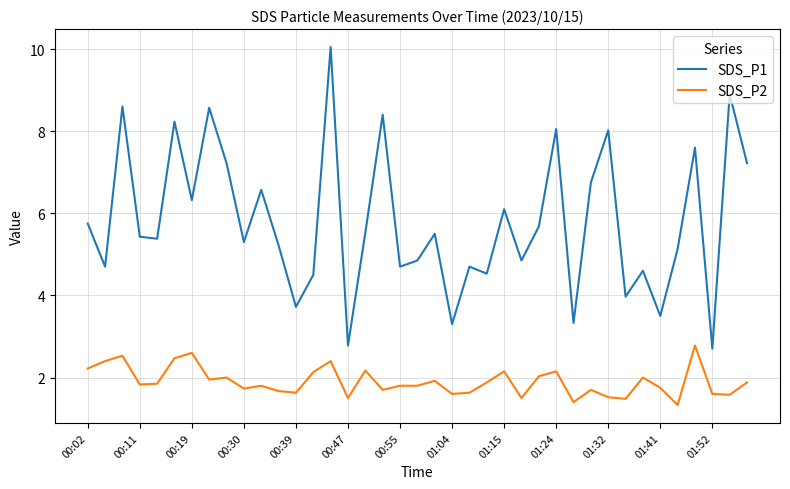

True or false: SDS_P1 and SDS_P2 intersect in this chart.

False